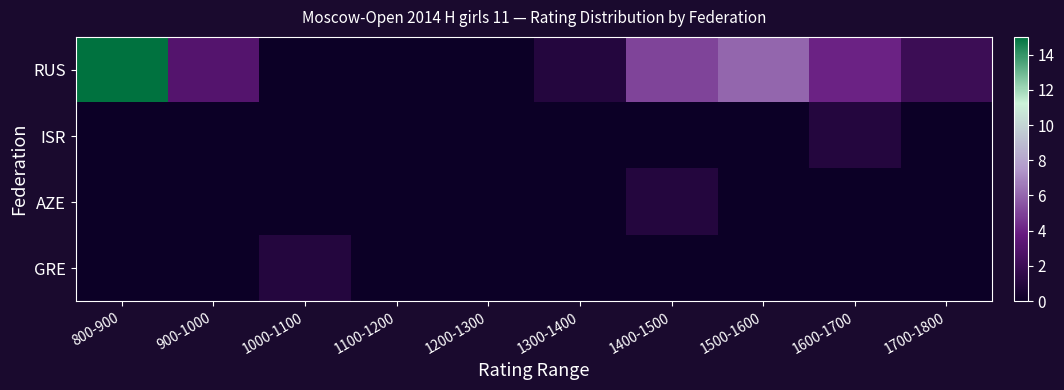

How many distinct data groups are displayed?

4